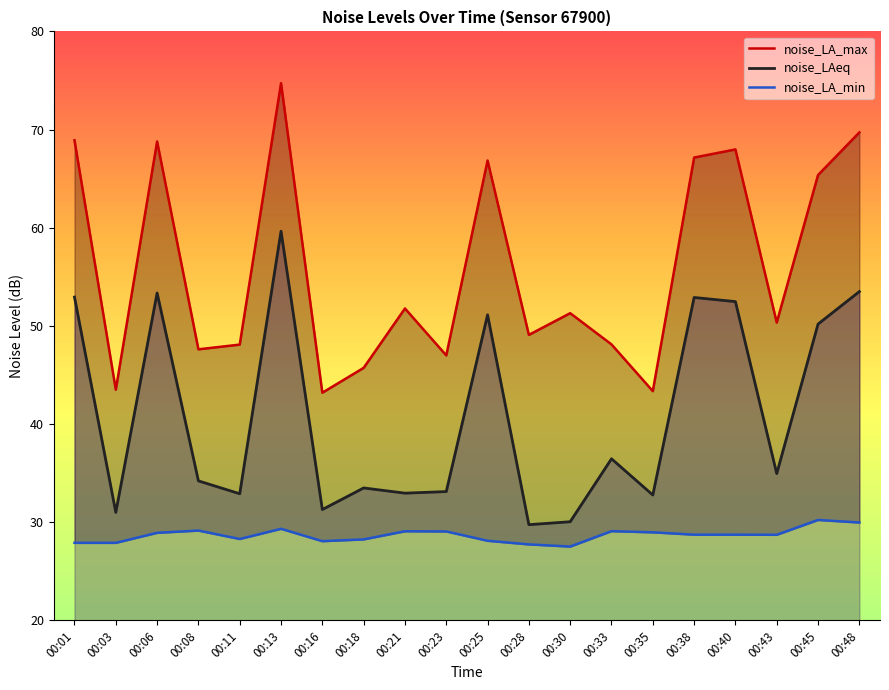

At which category does noise_LAeq reach its first local peak?

00:06